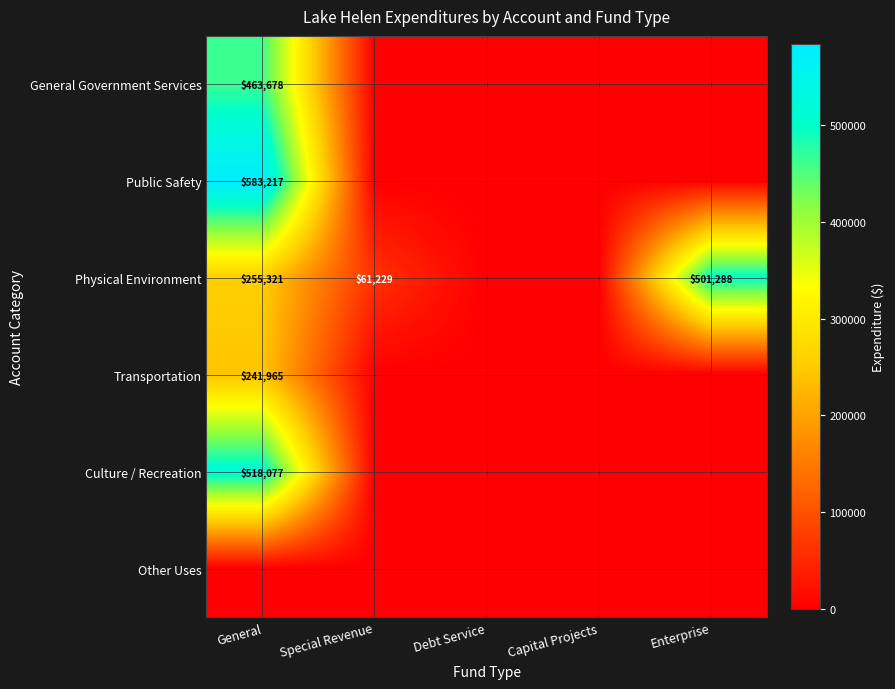

True or false: Physical Environment has a value of 759984 at Enterprise.

False